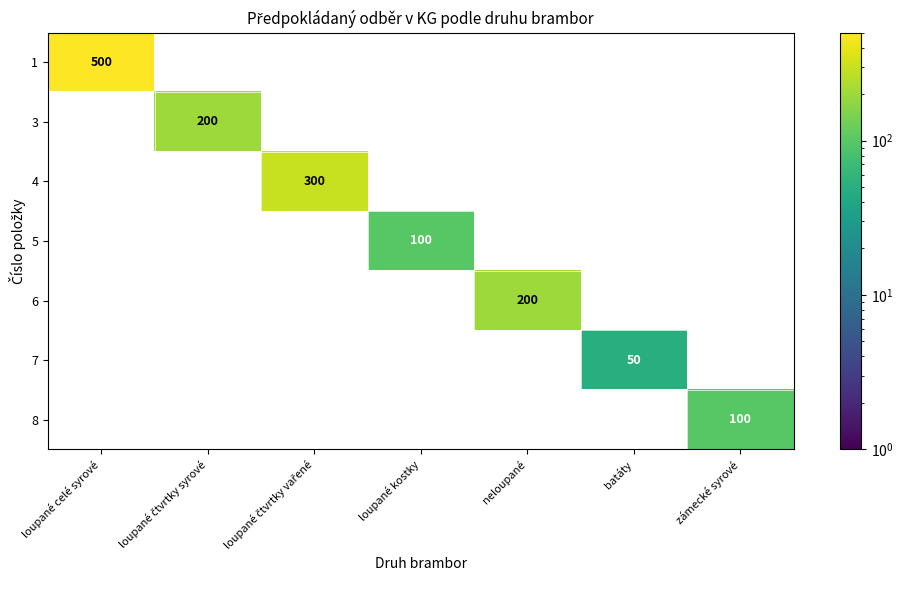

What is the maximum value shown in the chart?

500